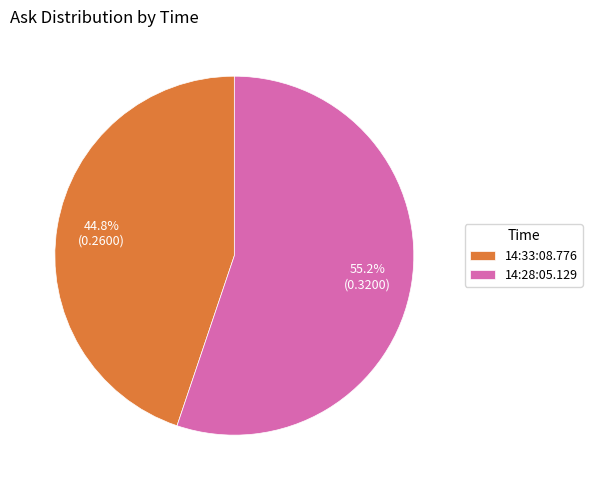

Which category has the smallest portion of the pie?

14:33:08.776